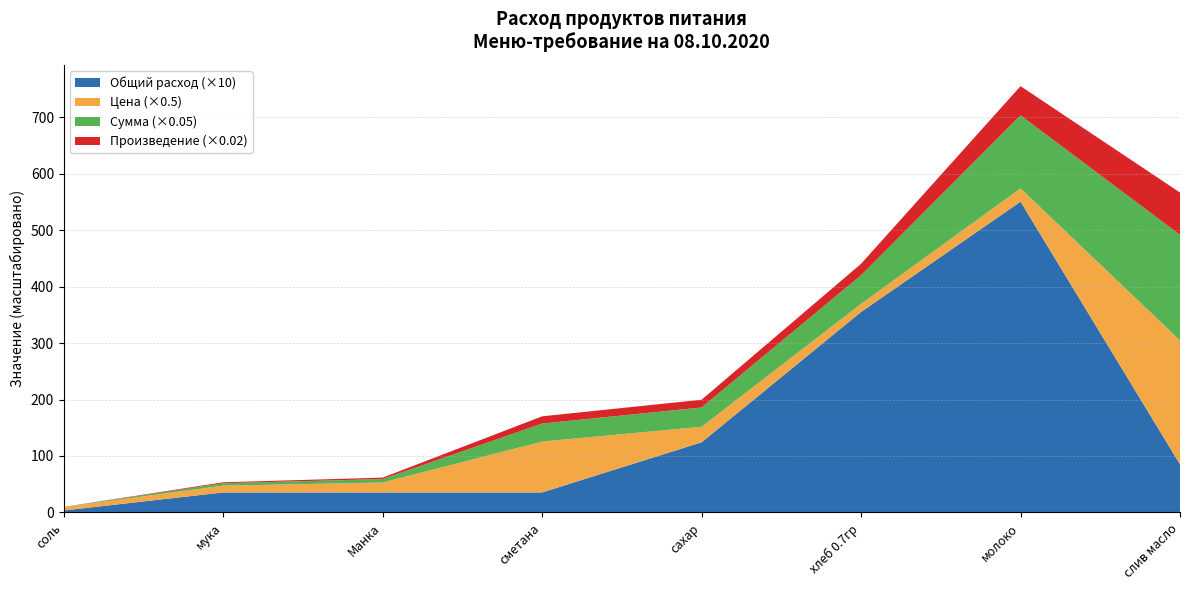

At which category is the sum across all series the highest?

молоко